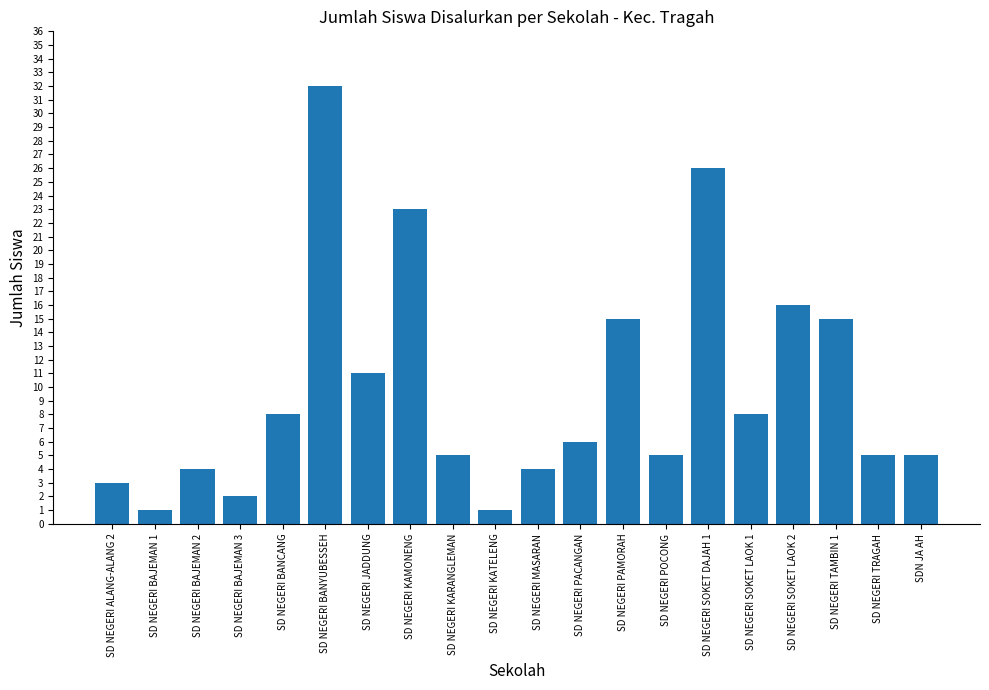

Reading left to right, list all the values displayed in this chart.

3	1	4	2	8	32	11	23	5	1	4	6	15	5	26	8	16	15	5	5